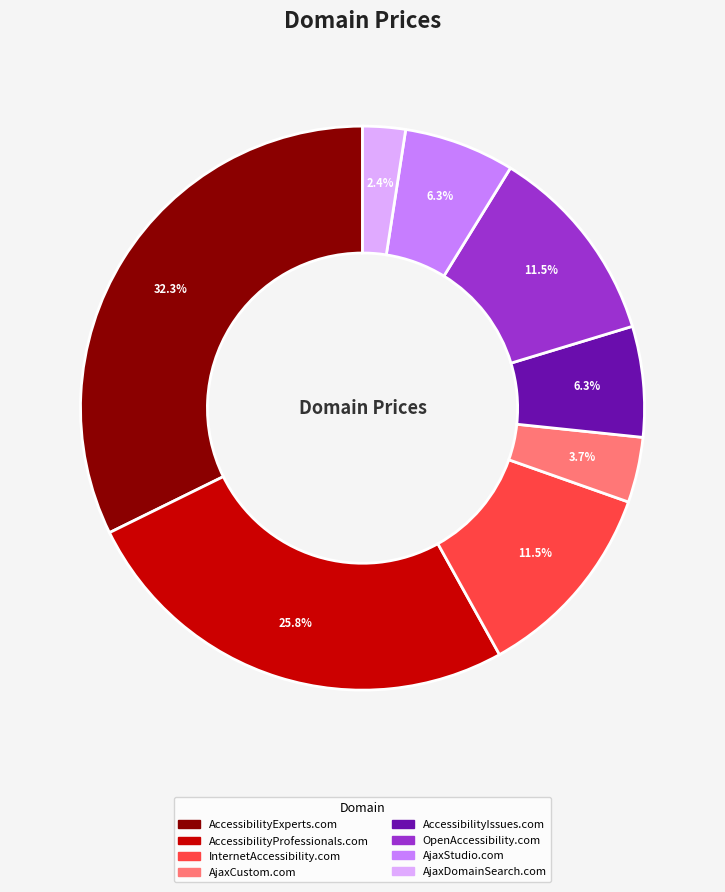

Does OpenAccessibility.com account for over 50% of the chart?

No